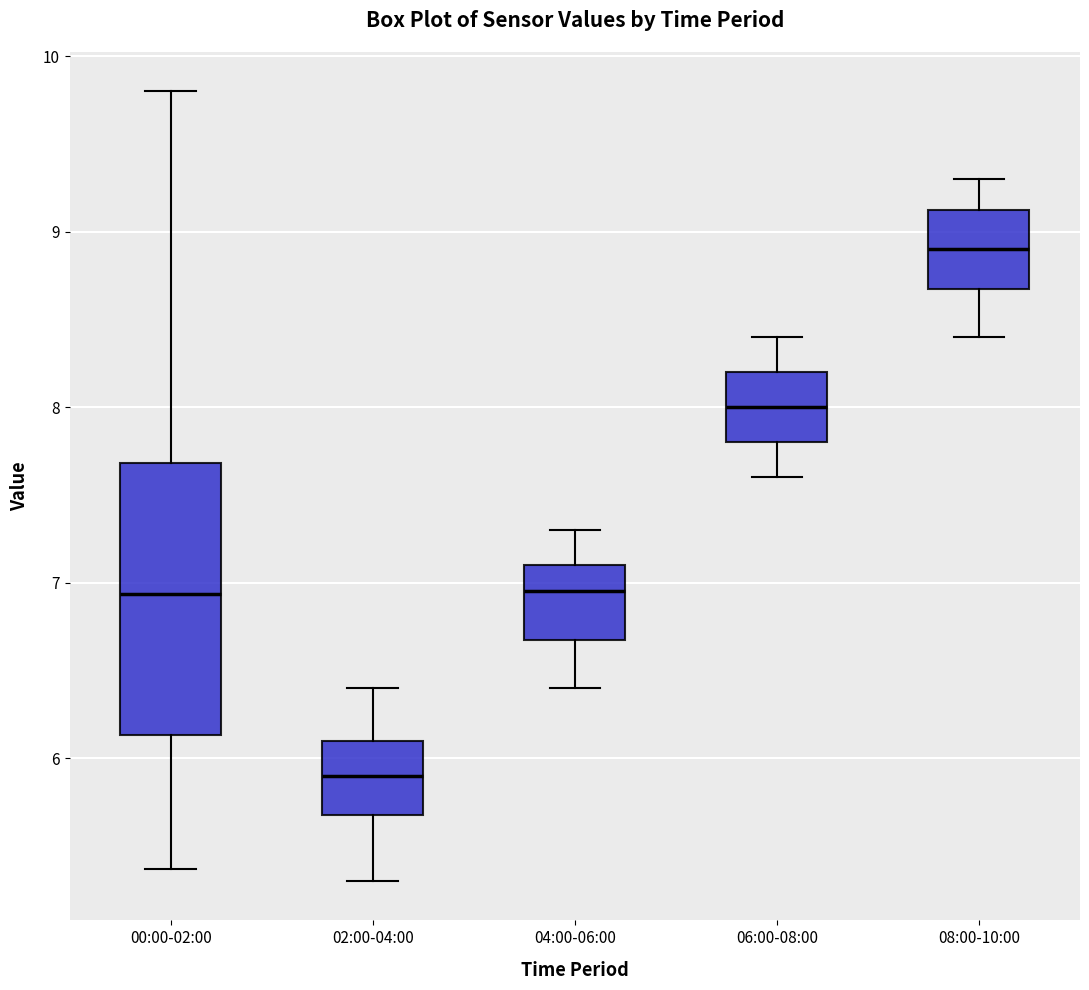

Reading left to right, transcribe this box plot: for each box, give where its median line is, the range the box spans, and where its two whiskers end, as read against the y-axis. The values are not printed on the chart, so give them approximately, as read against the axis.

00:00-02:00: median 6.9, box 6.1 to 7.7, whiskers 5.4 to 9.8
02:00-04:00: median 5.9, box 5.7 to 6.1, whiskers 5.3 to 6.4
04:00-06:00: median 7.0, box 6.7 to 7.1, whiskers 6.4 to 7.3
06:00-08:00: median 8.0, box 7.8 to 8.2, whiskers 7.6 to 8.4
08:00-10:00: median 8.9, box 8.7 to 9.1, whiskers 8.4 to 9.3